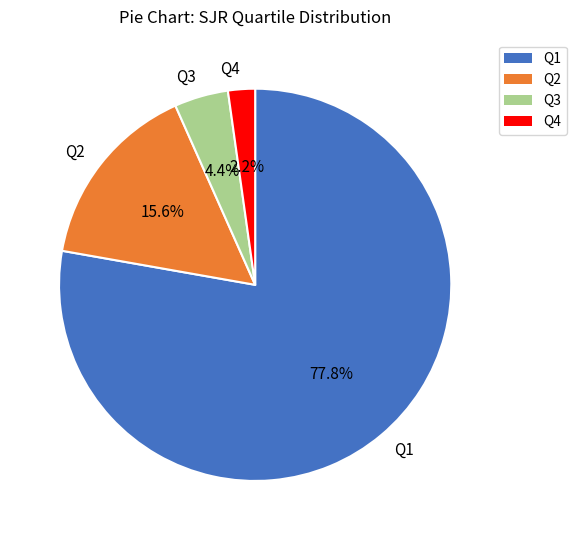

How many slices are in this pie chart?

4